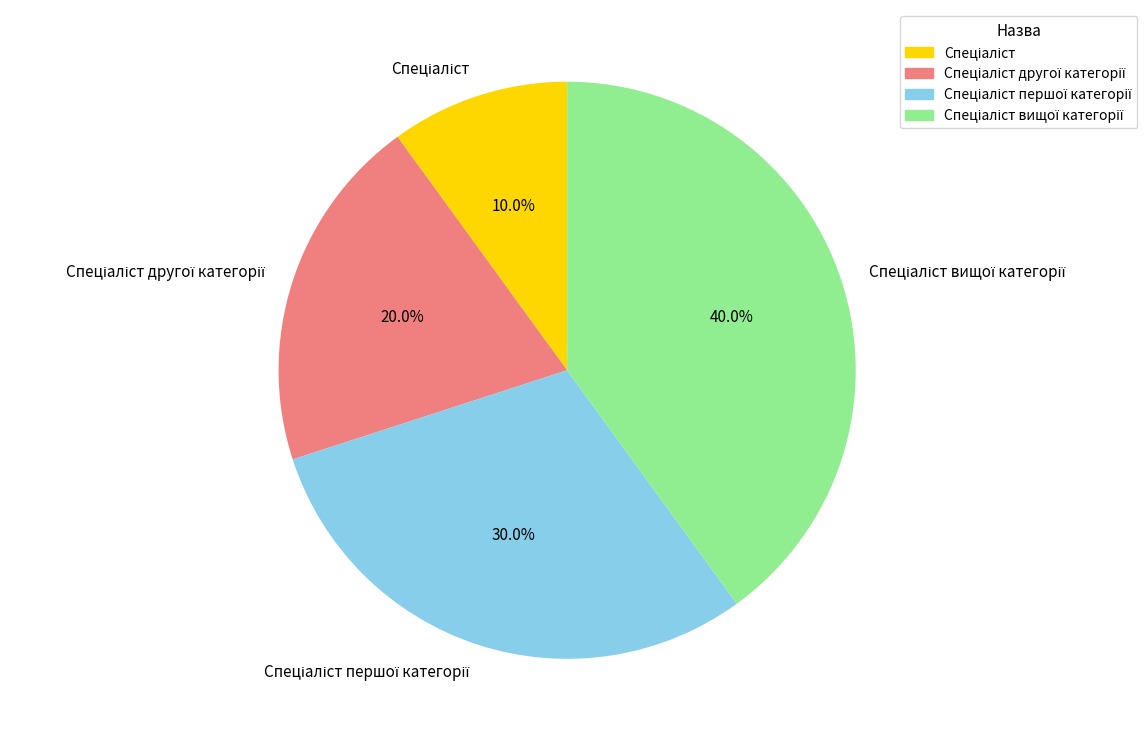

Is there any slice that represents more than half of the pie?

No